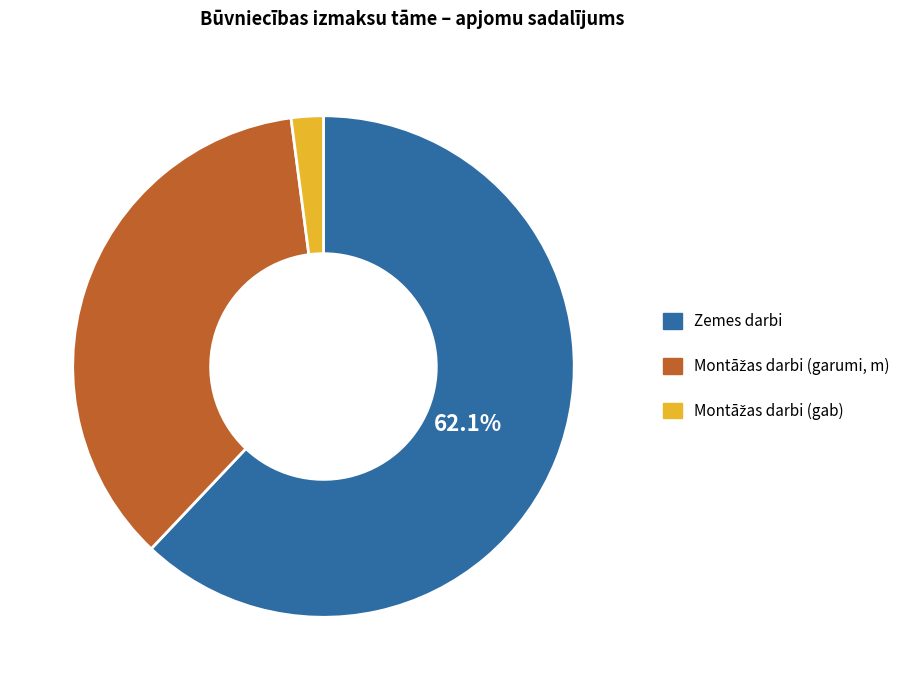

Does any single category account for the majority?

Yes